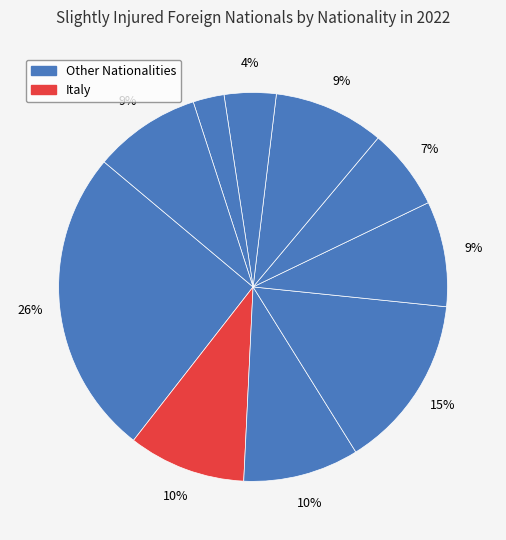

To the nearest percent, what is the average slice percentage?

10%